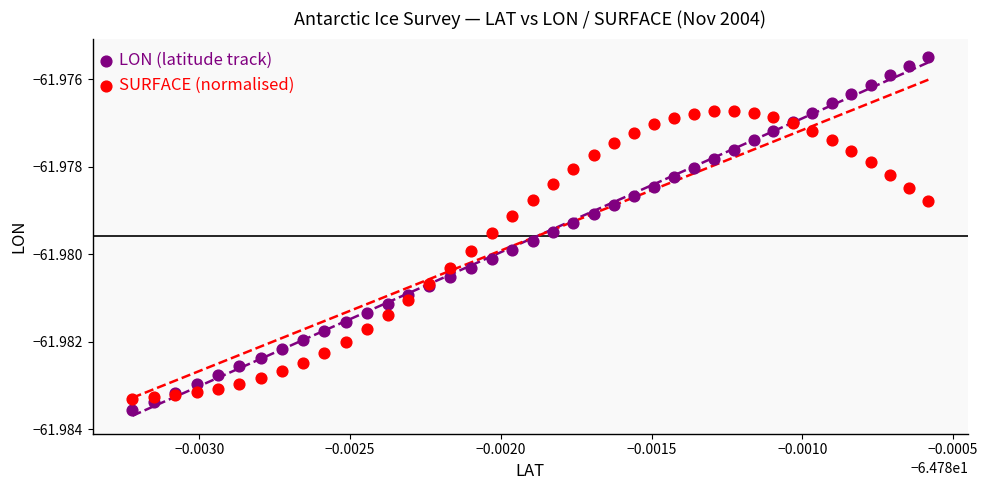

Which series contains the highest Y value?

LON (latitude track)